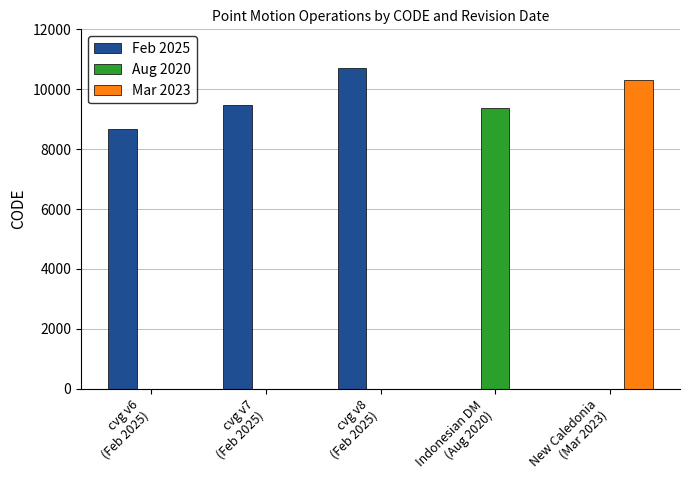

Is it true that Aug 2020 equals 9375 at Indonesian DM
(Aug 2020)?

True